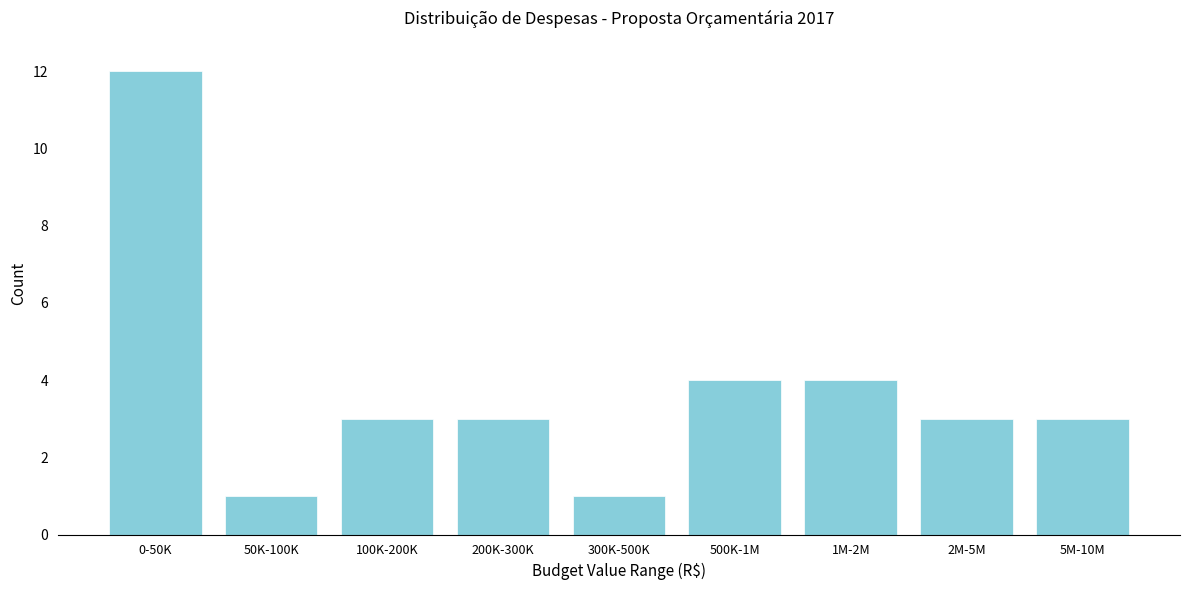

Reading right to left, transcribe all the data shown in this chart.

5M-10M=3	2M-5M=3	1M-2M=4	500K-1M=4	300K-500K=1	200K-300K=3	100K-200K=3	50K-100K=1	0-50K=12